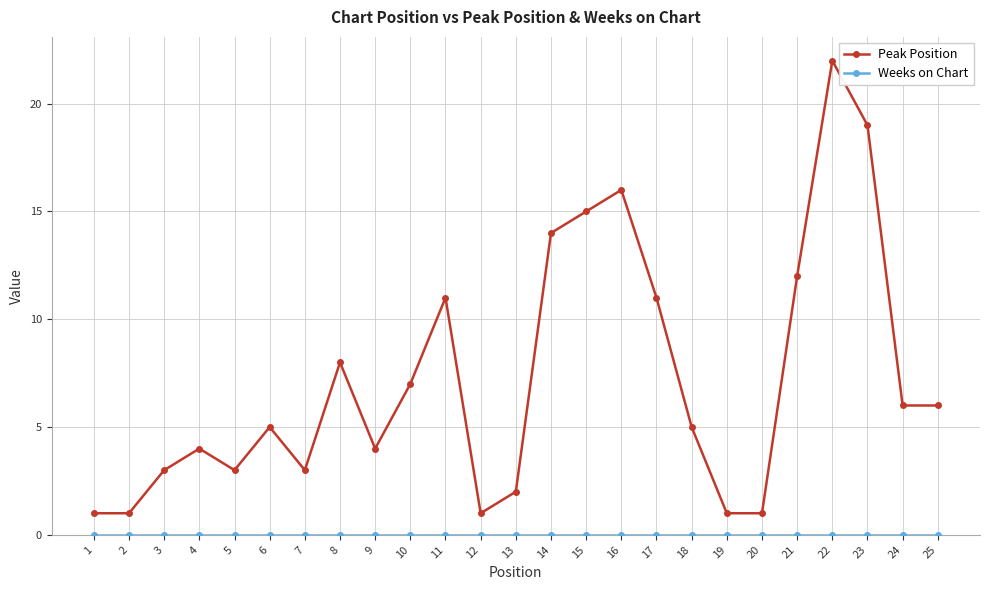

Which series has the largest range (max minus min)?

Peak Position